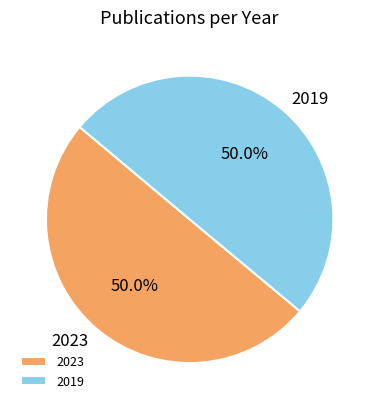

Is the sum of 2019 and 2023 greater than half?

Yes